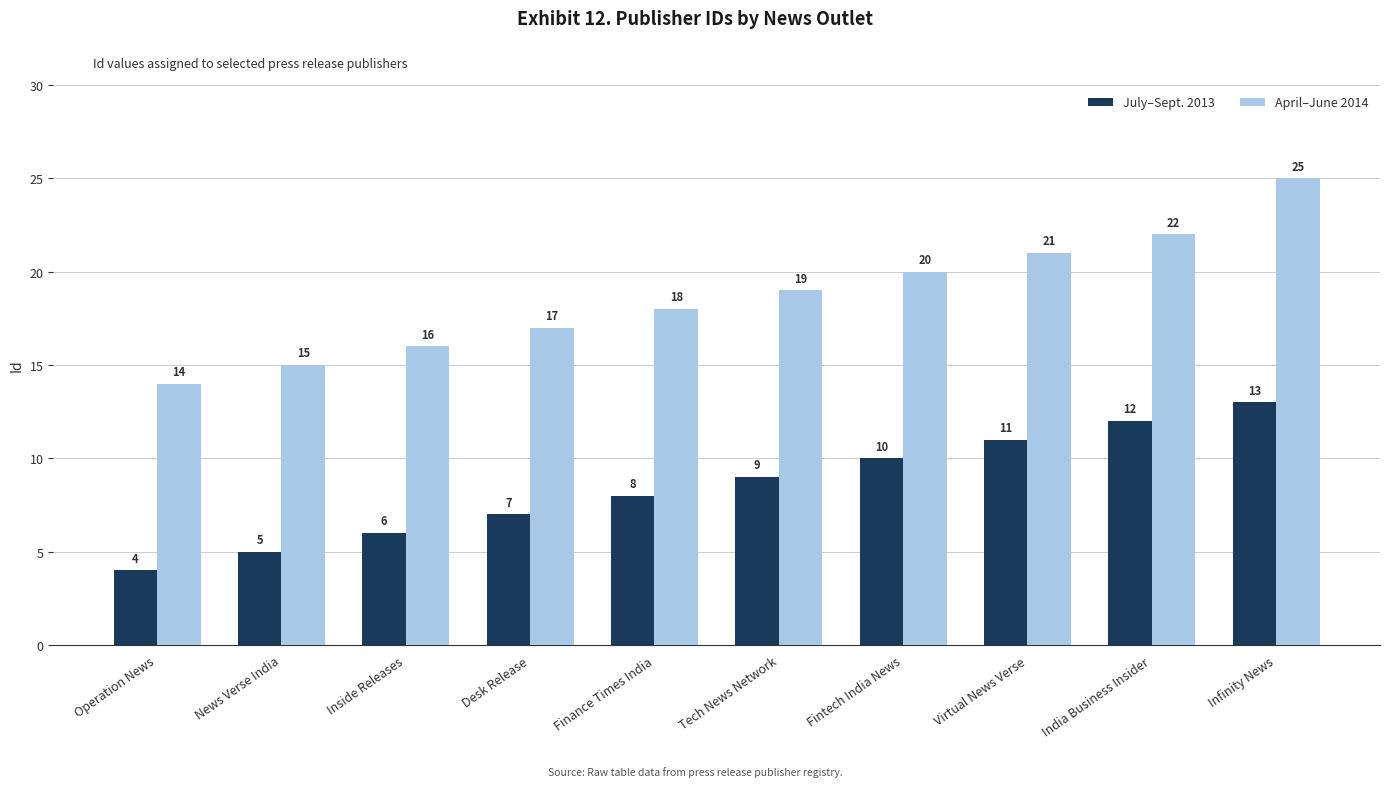

What is the maximum value shown in the chart?

25